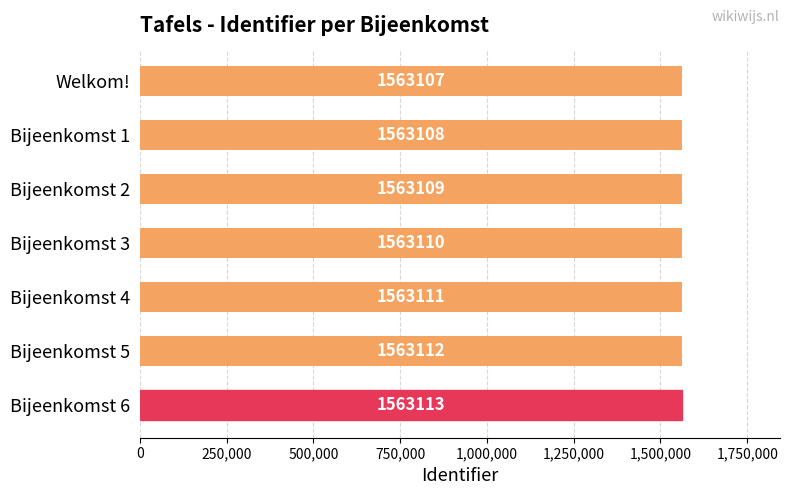

How many bars are there in total?

7